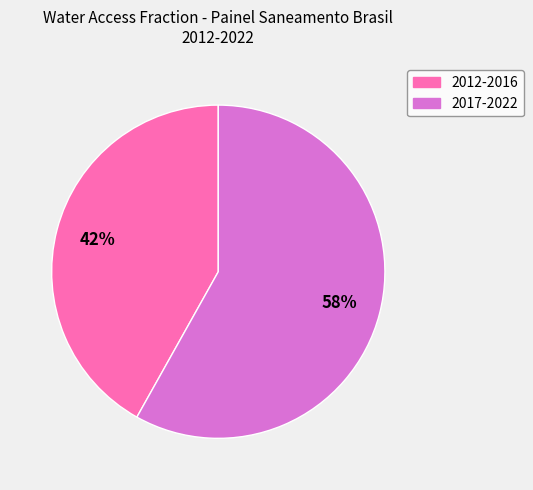

To the nearest percent, what is the difference between the largest and smallest slice percentages?

16%